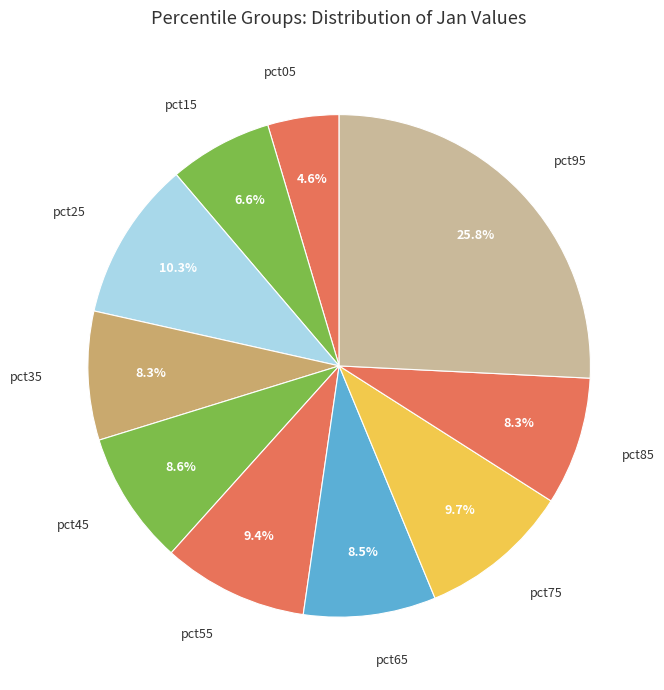

True or false: pct55 accounts for 9% of the total.

True